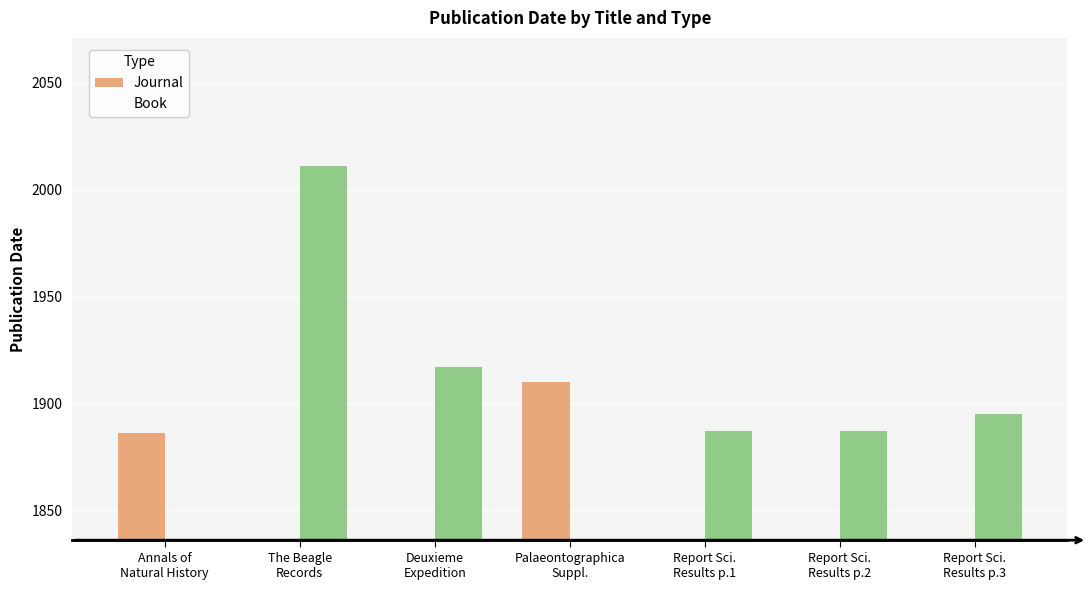

Reading left to right, list all the values displayed in this chart.

Journal: 1886	0	0	1910	0	0	0
Book: 0	2011	1917	0	1887	1887	1895